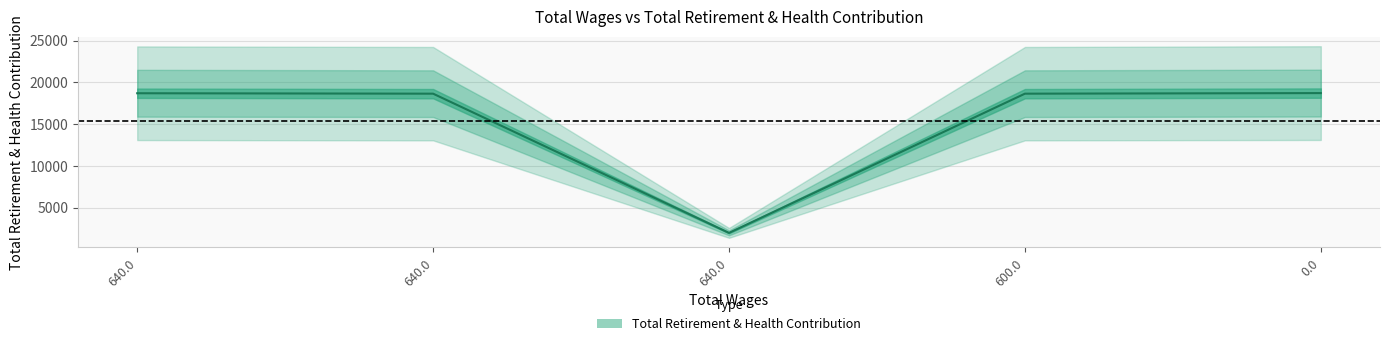

Rank the categories by value from highest to lowest.

0.0, 640.0, 640.0, 600.0, 640.0